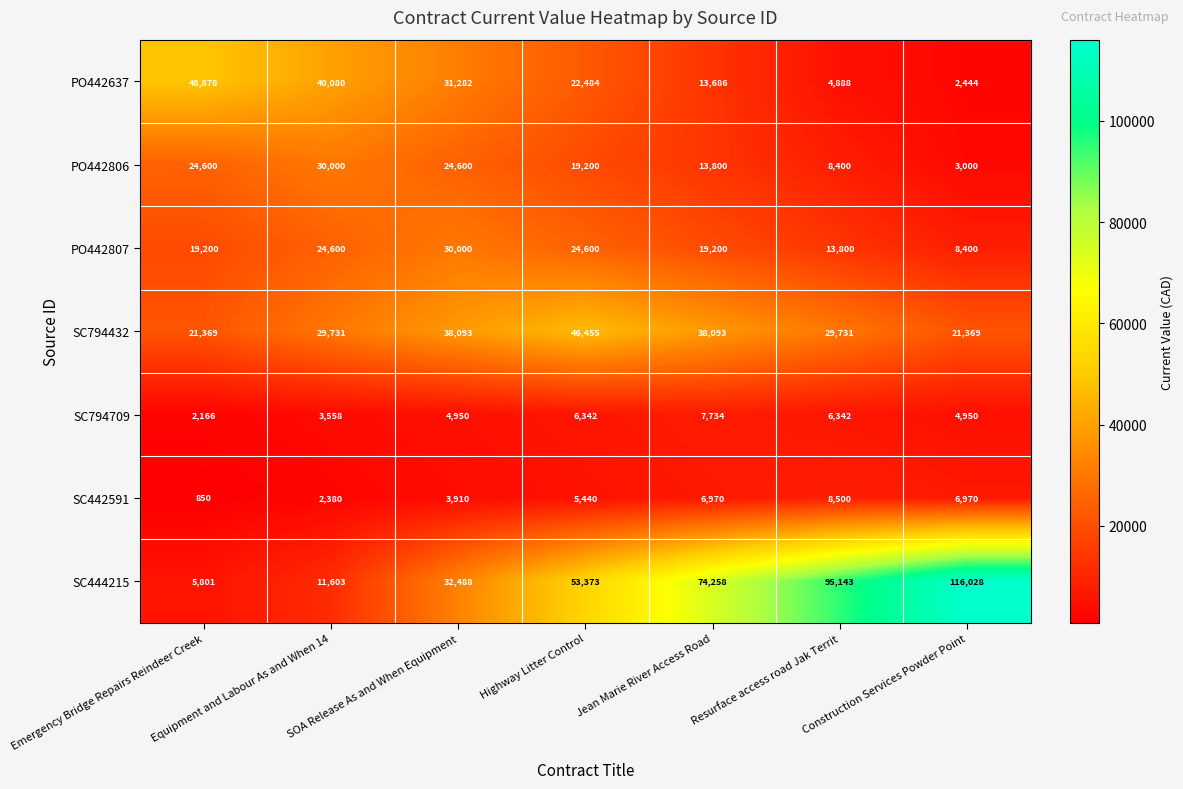

Rank the series at Emergency Bridge Repairs Reindeer Creek from lowest to highest value.

SC442591, SC794709, SC444215, PO442807, SC794432, PO442806, PO442637